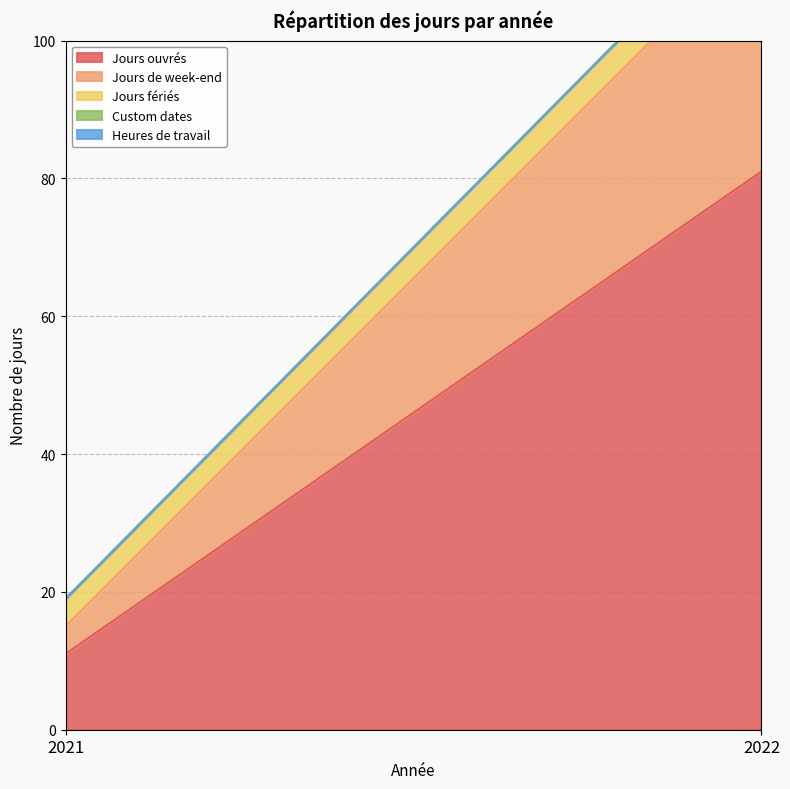

Rank the series by their maximum value, from lowest to highest.

Custom dates, Heures de travail, Jours fériés, Jours de week-end, Jours ouvrés